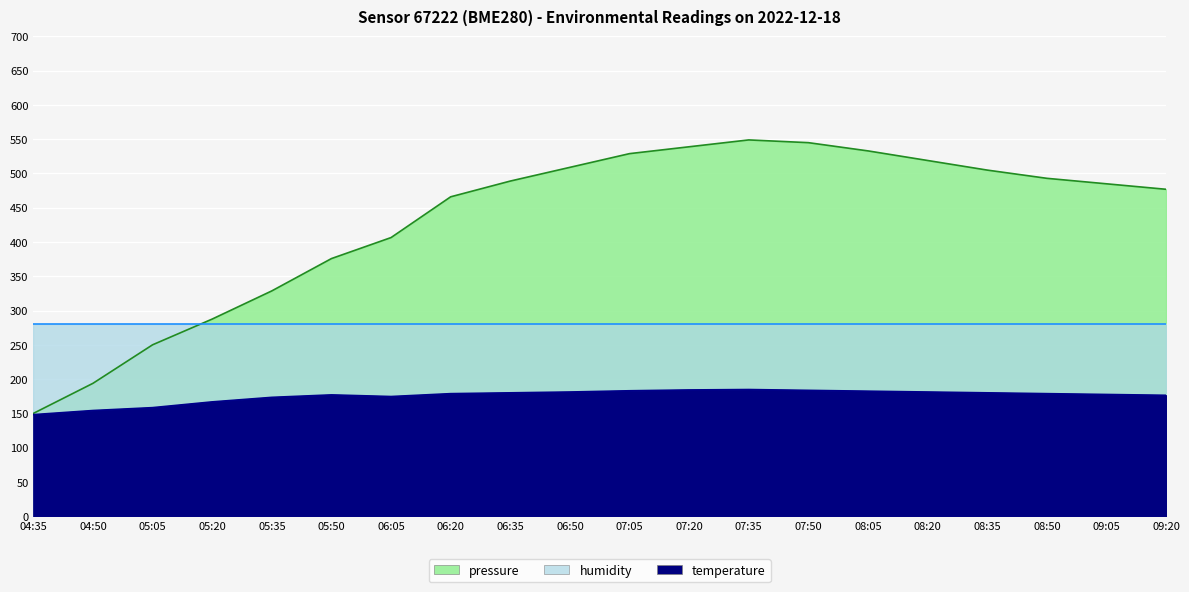

Where is temperature nearest to the value 166?

05:20